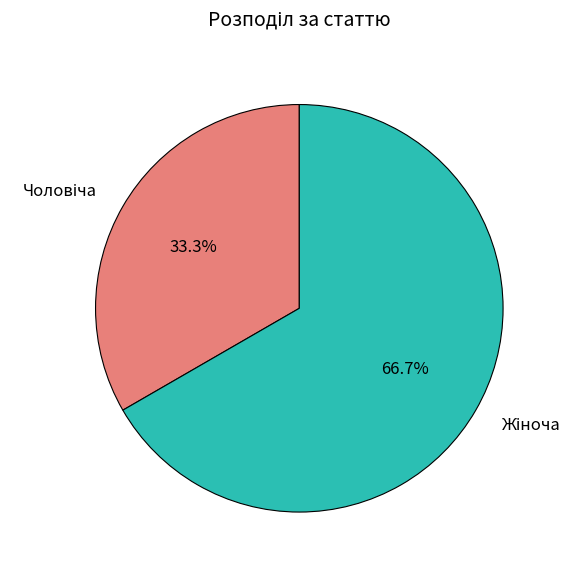

How many slices are in this pie chart?

2